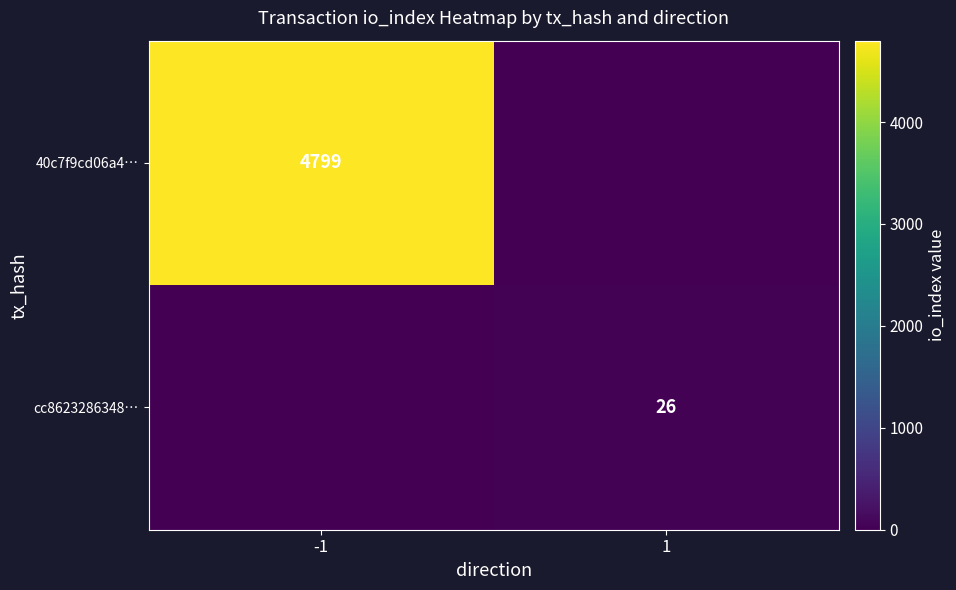

How many positive values does the 40c7f9cd06a4… series have?

1